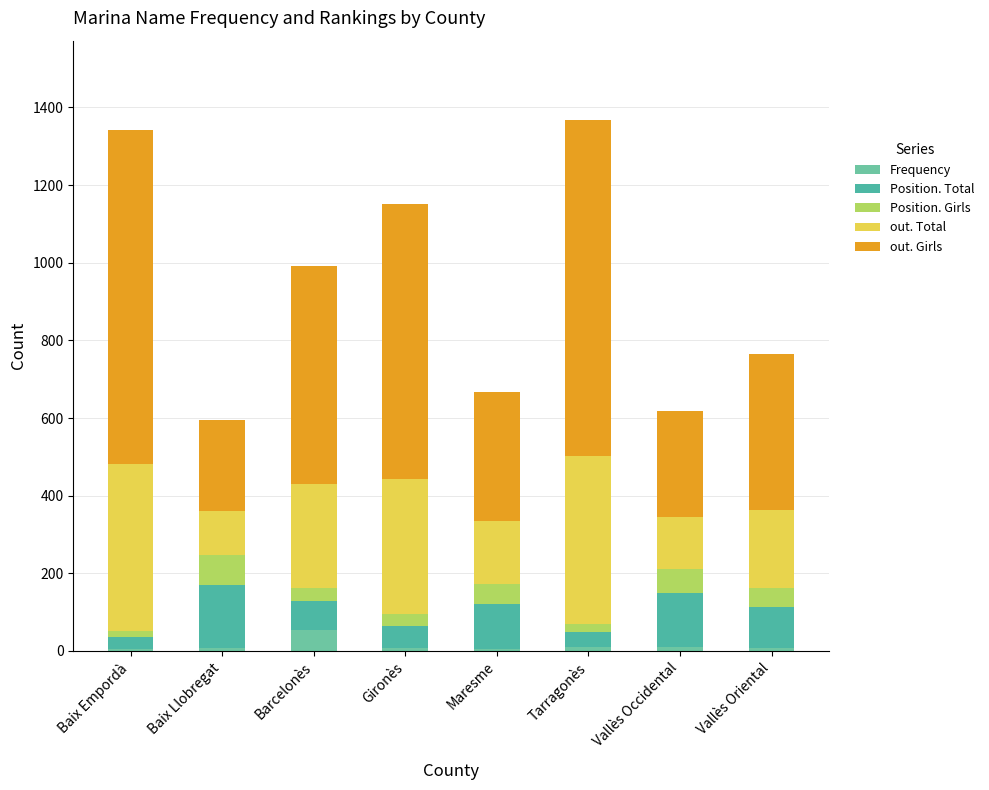

What are all the series names shown in the legend?

Frequency, Position. Total, Position. Girls, out. Total, out. Girls